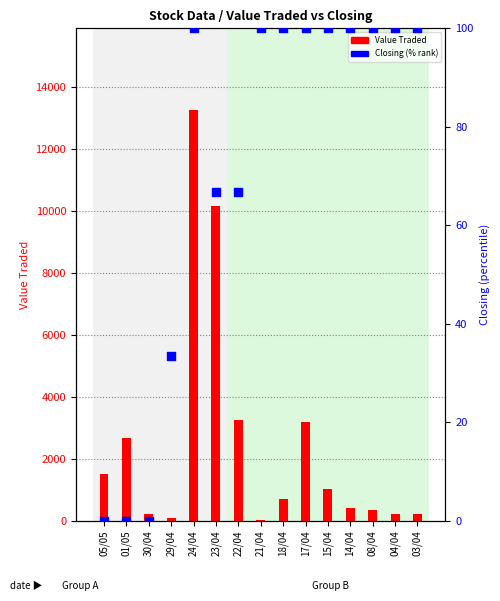

Which series has the largest total across all categories?

Value Traded